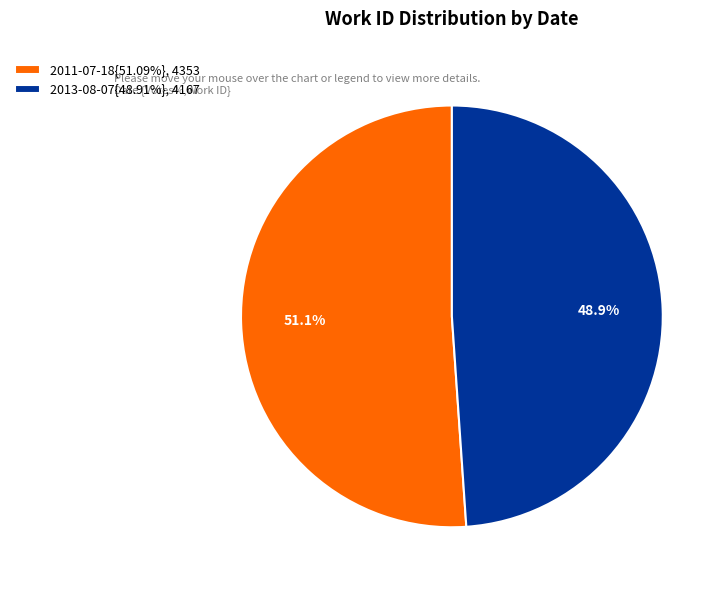

Is the sum of 2011-07-18{51.09%}, 4353 and 2013-08-07{48.91%}, 4167 greater than half?

Yes